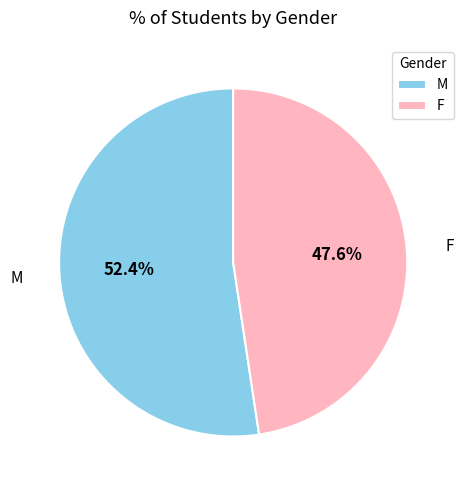

To the nearest percent, what percentage of the pie is M?

52%